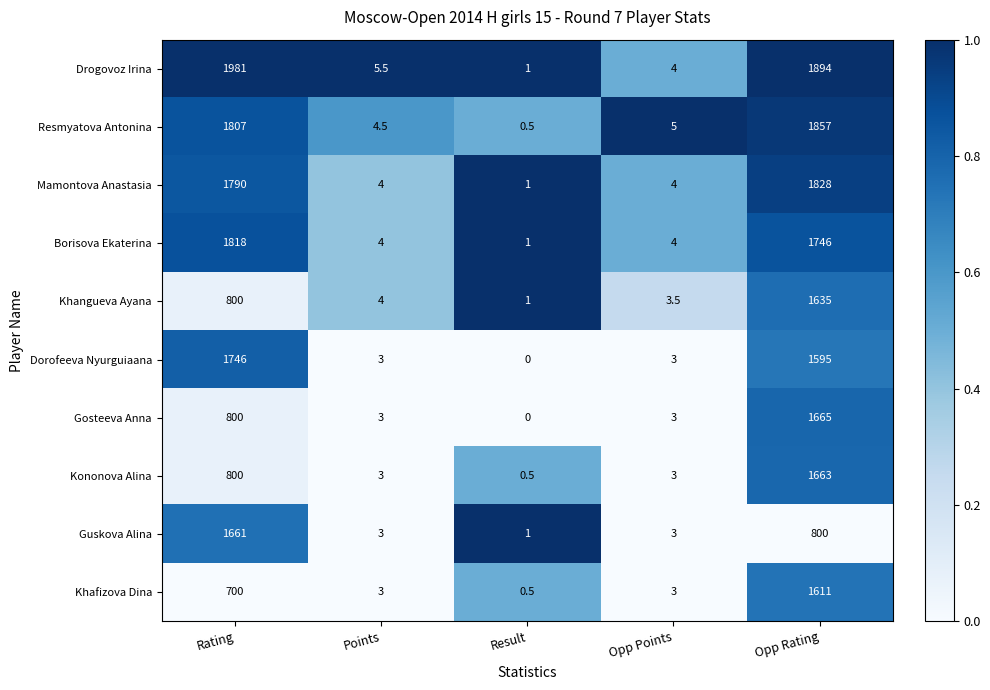

Count the number of data series in this chart.

10